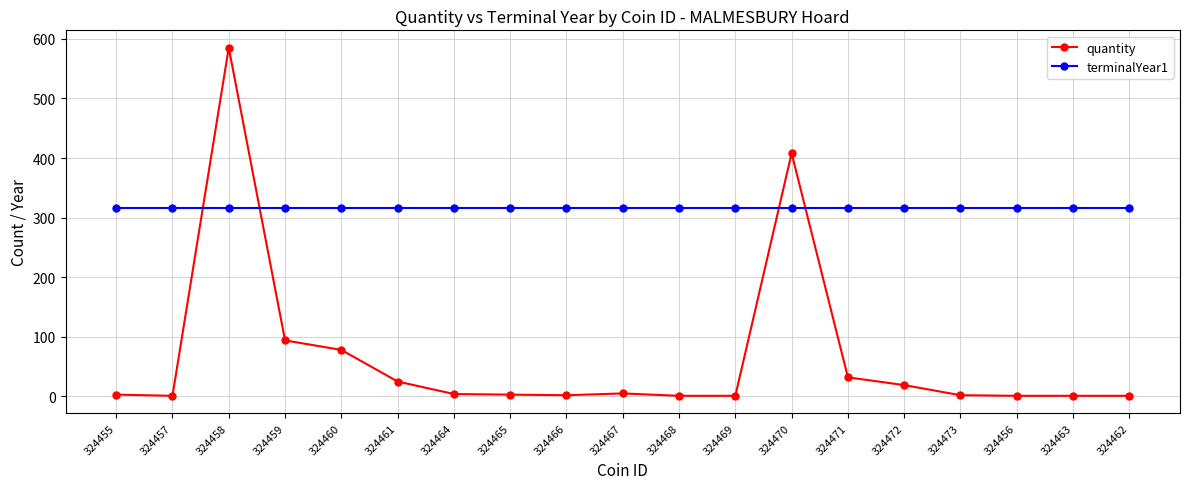

What is the minimum value for terminalYear1?

316